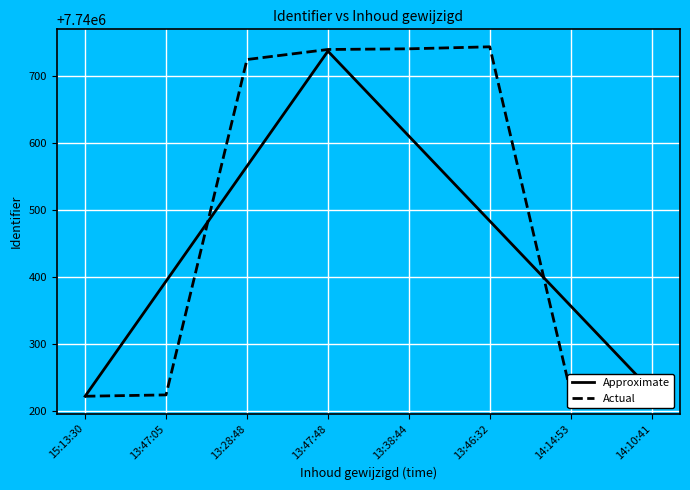

List the series in order of their overall mean, lowest first.

Approximate, Actual